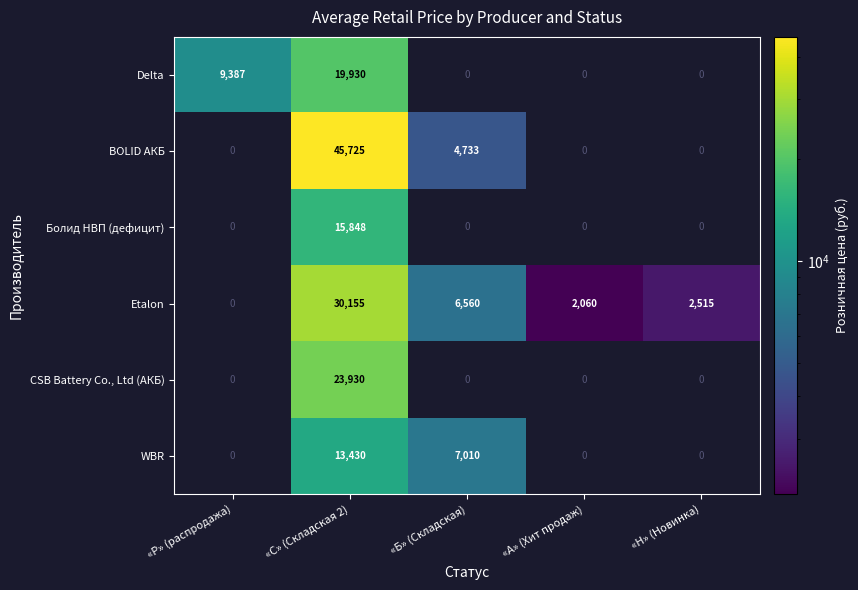

At «С» (Складская 2), list the series in order from smallest to largest.

WBR, Болид НВП (дефицит), Delta, CSB Battery Co., Ltd (АКБ), Etalon, BOLID АКБ